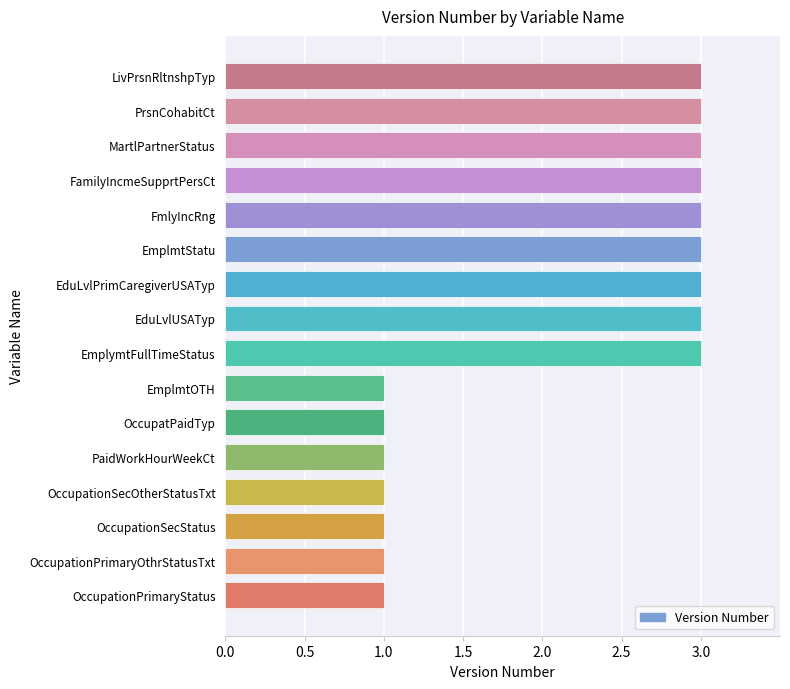

Approximately how many times larger is the value at EmplmtOTH compared to OccupationPrimaryStatus?

1.0